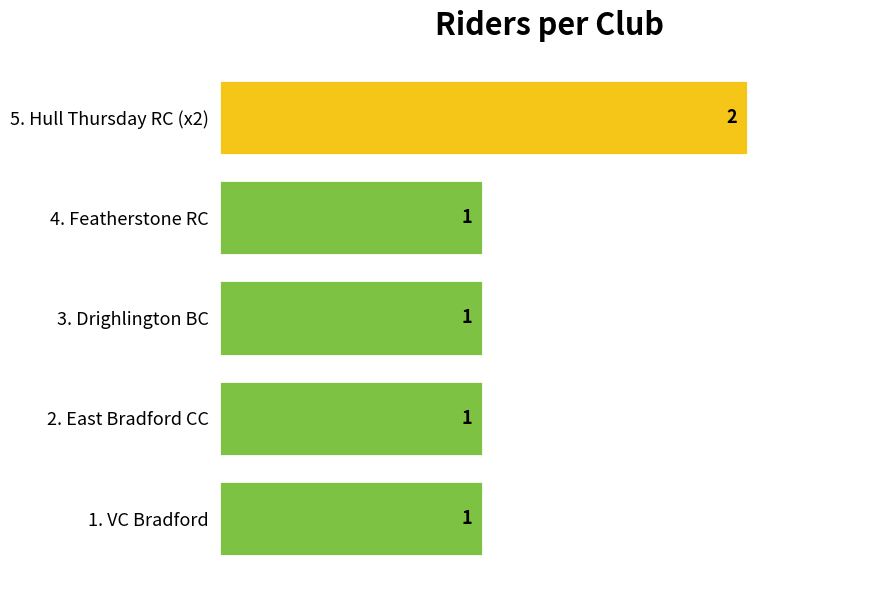

Reading bottom to top, extract all data points from this chart.

1	1	1	1	2